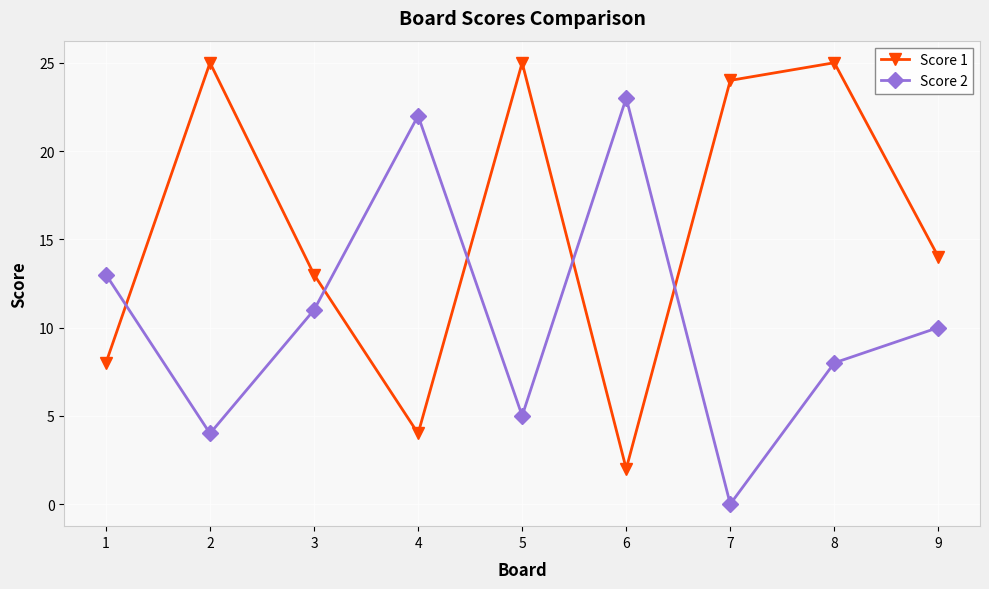

The Score 2 series shows 14 at 8. True or false?

False